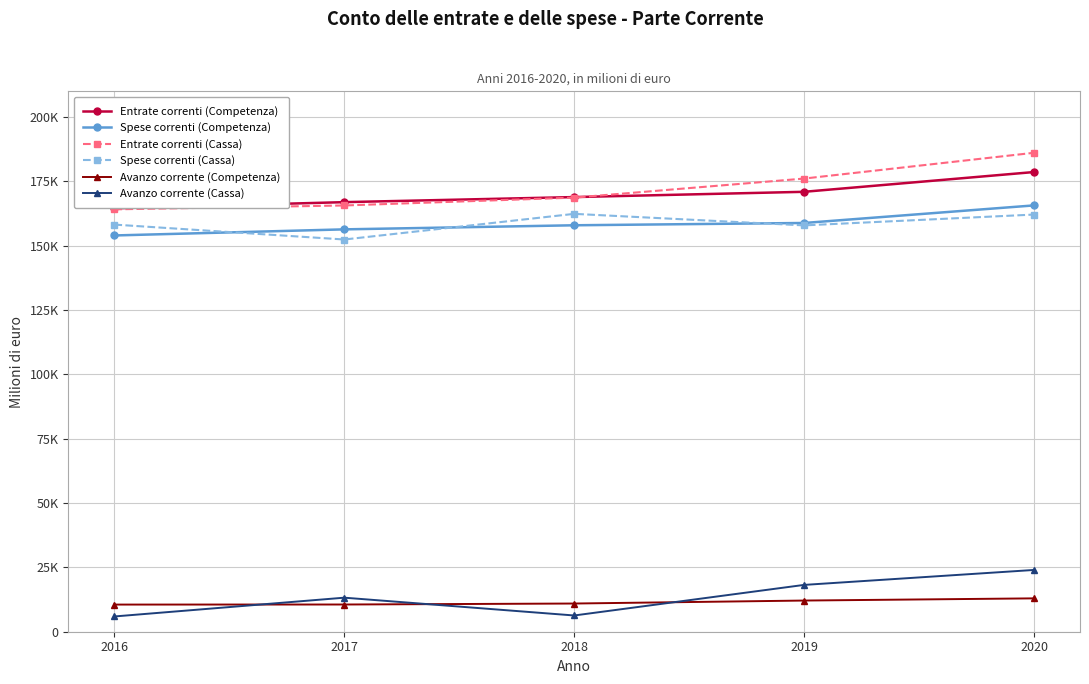

Reading left to right, transcribe all the data shown in this chart.

Entrate correnti (Competenza): 2016=164539	2017=166937	2018=168905	2019=170956	2020=178638
Spese correnti (Competenza): 2016=153991	2017=156361	2018=157948	2019=158841	2020=165673
Entrate correnti (Cassa): 2016=164144	2017=165647	2018=168698	2019=176100	2020=186119
Spese correnti (Cassa): 2016=158213	2017=152418	2018=162387	2019=157905	2020=162113
Avanzo corrente (Competenza): 2016=10548	2017=10576	2018=10957	2019=12115	2020=12965
Avanzo corrente (Cassa): 2016=5931	2017=13229	2018=6311	2019=18195	2020=24006